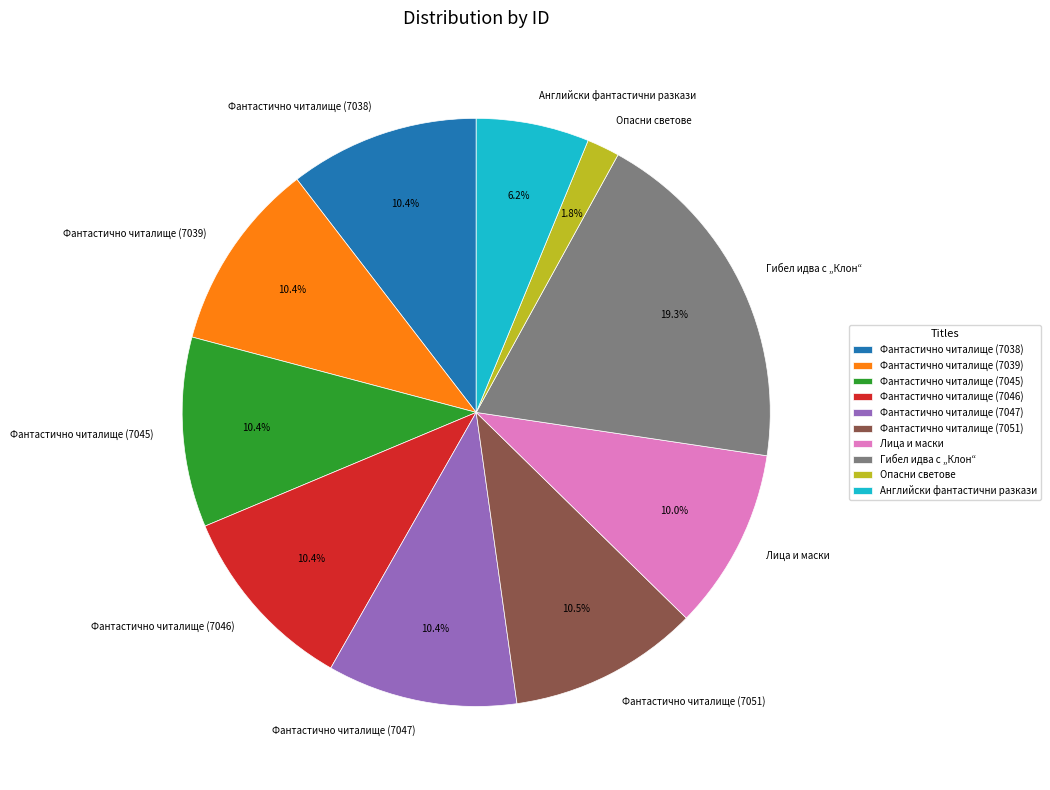

Which has a higher value, Фантастично читалище (7038) or Гибел идва с „Клон“?

Гибел идва с „Клон“